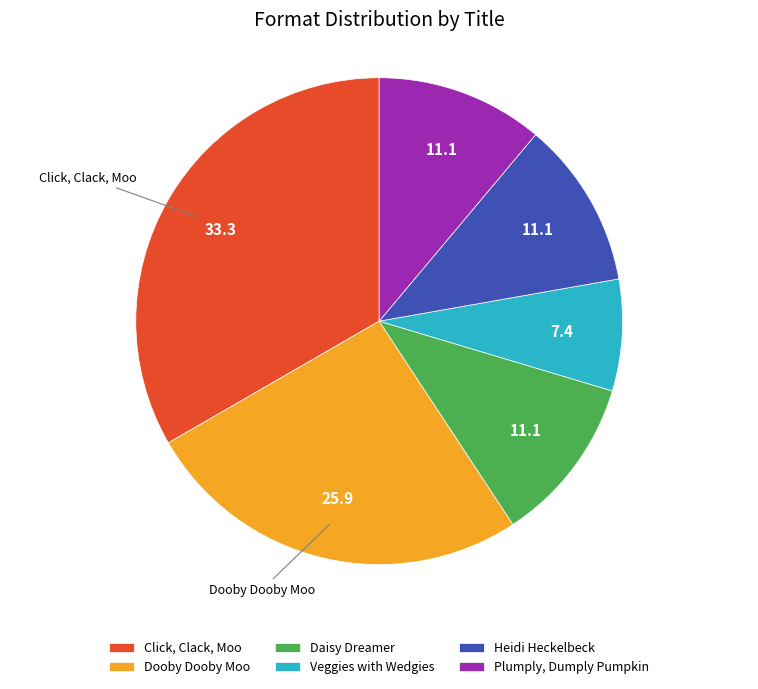

Is the sum of Daisy Dreamer and Dooby Dooby Moo greater than half?

No